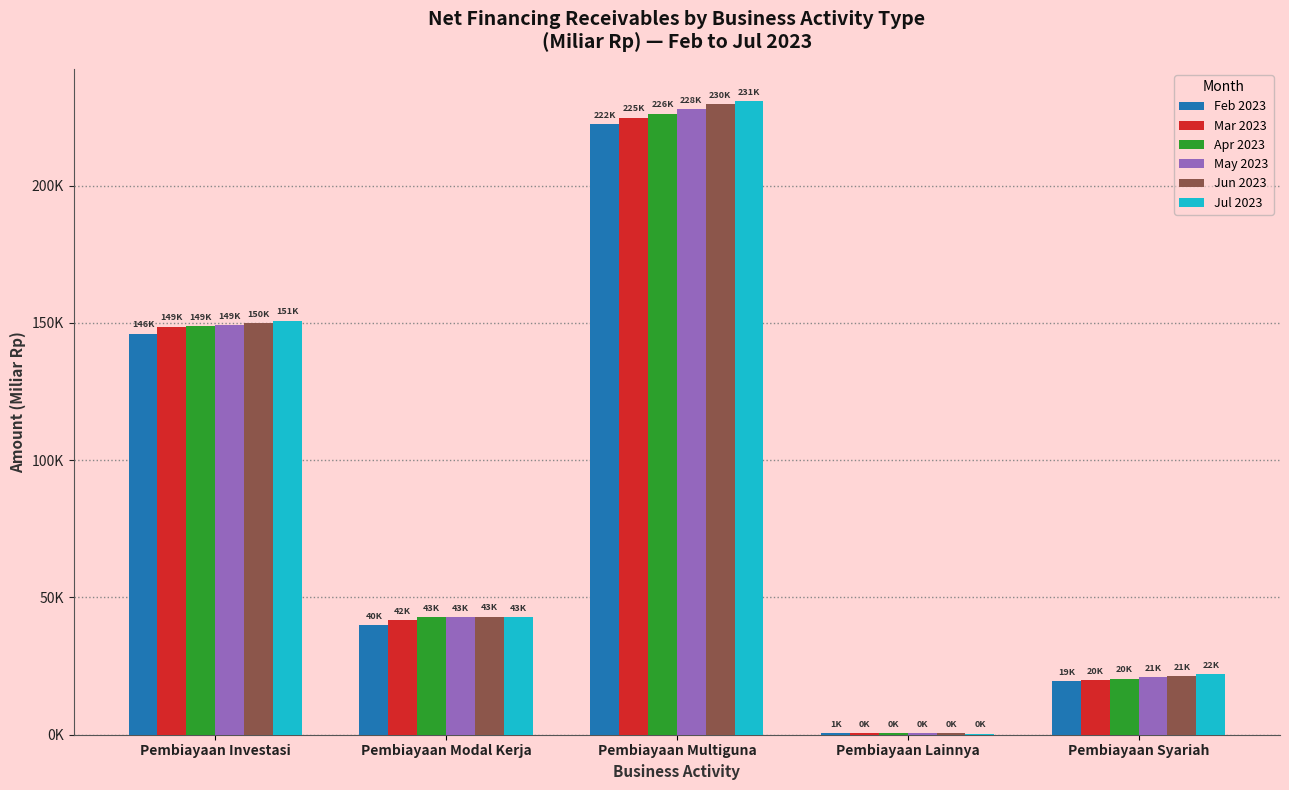

What is the sum of the May 2023 values at Pembiayaan Investasi and Pembiayaan Multiguna?

377089.2